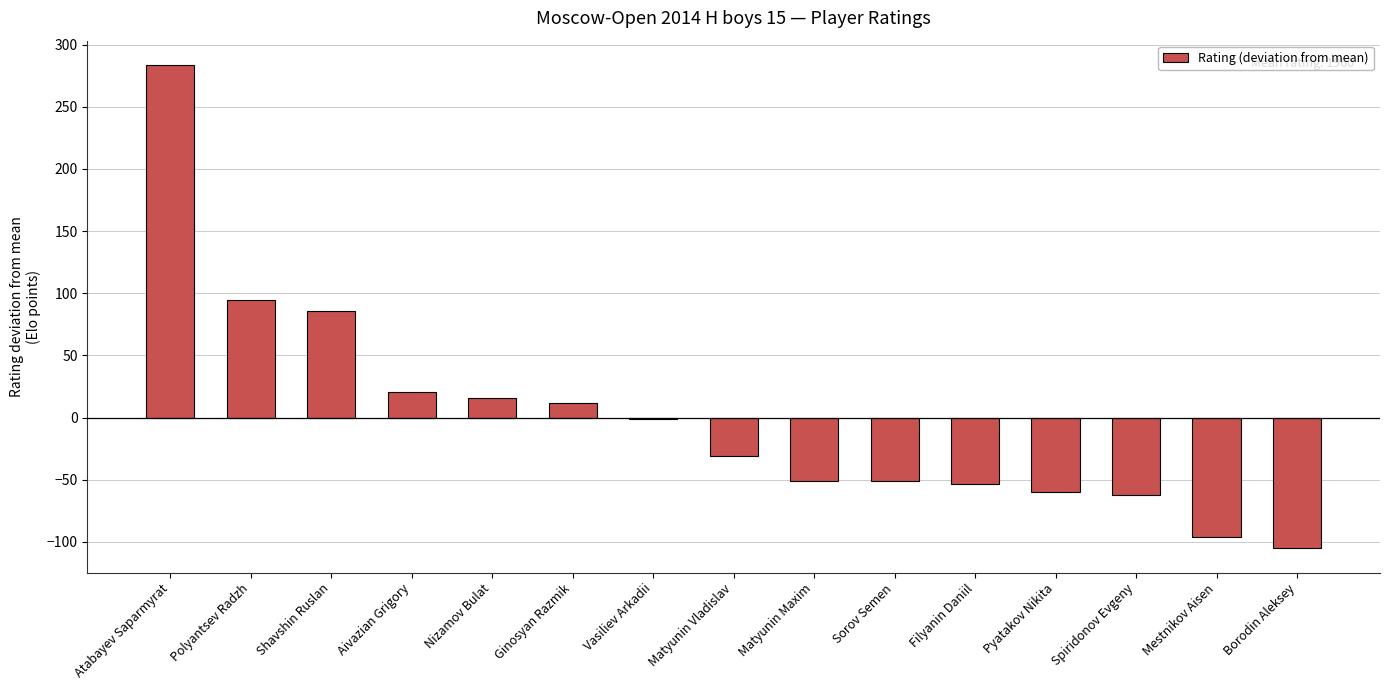

What is the change in value from Matyunin Vladislav to Matyunin Maxim?

-20.0